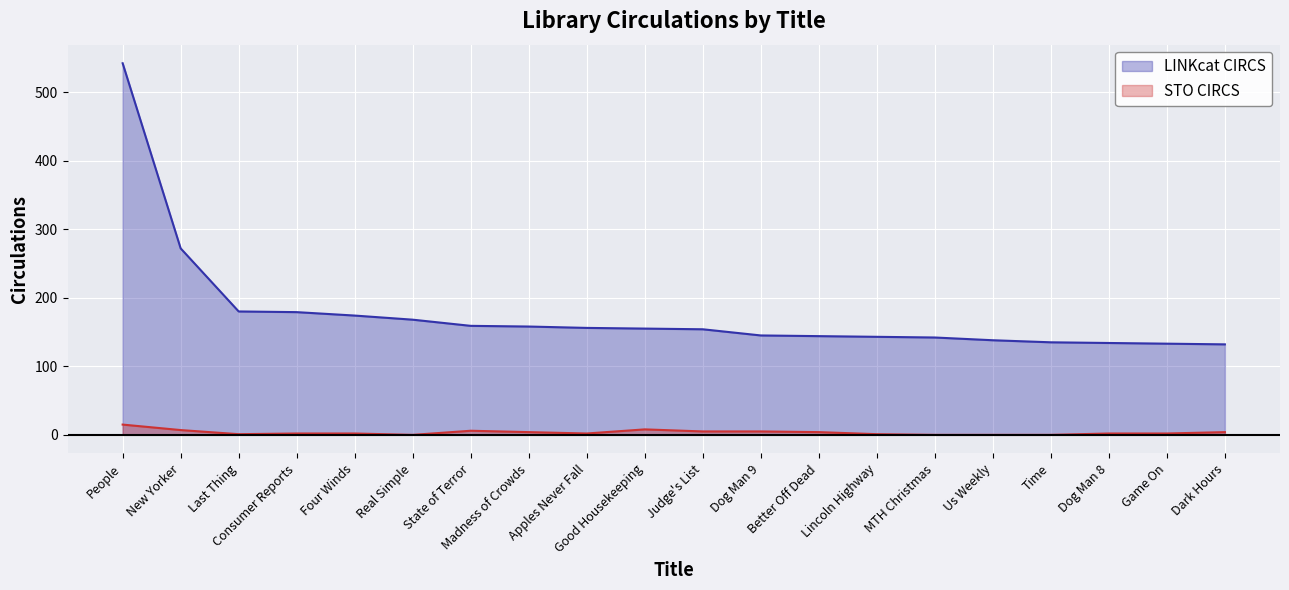

The LINKcat CIRCS series shows 133 at Game On. True or false?

True